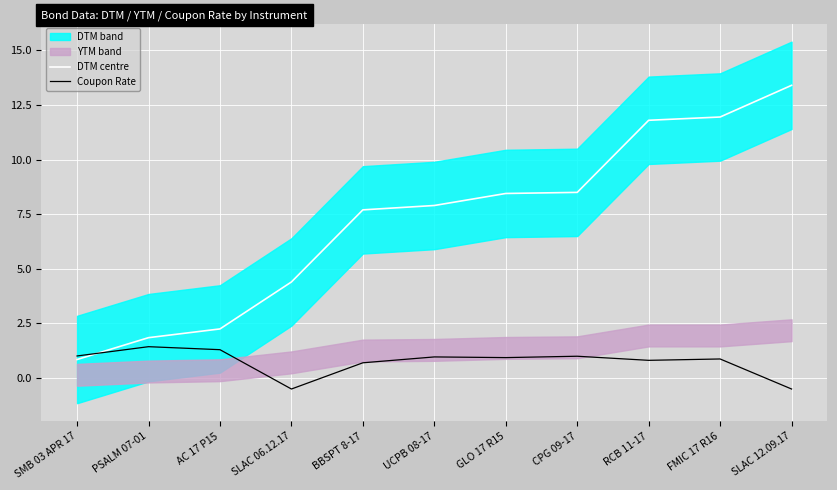

How many data points in Coupon Rate are above 0?

9